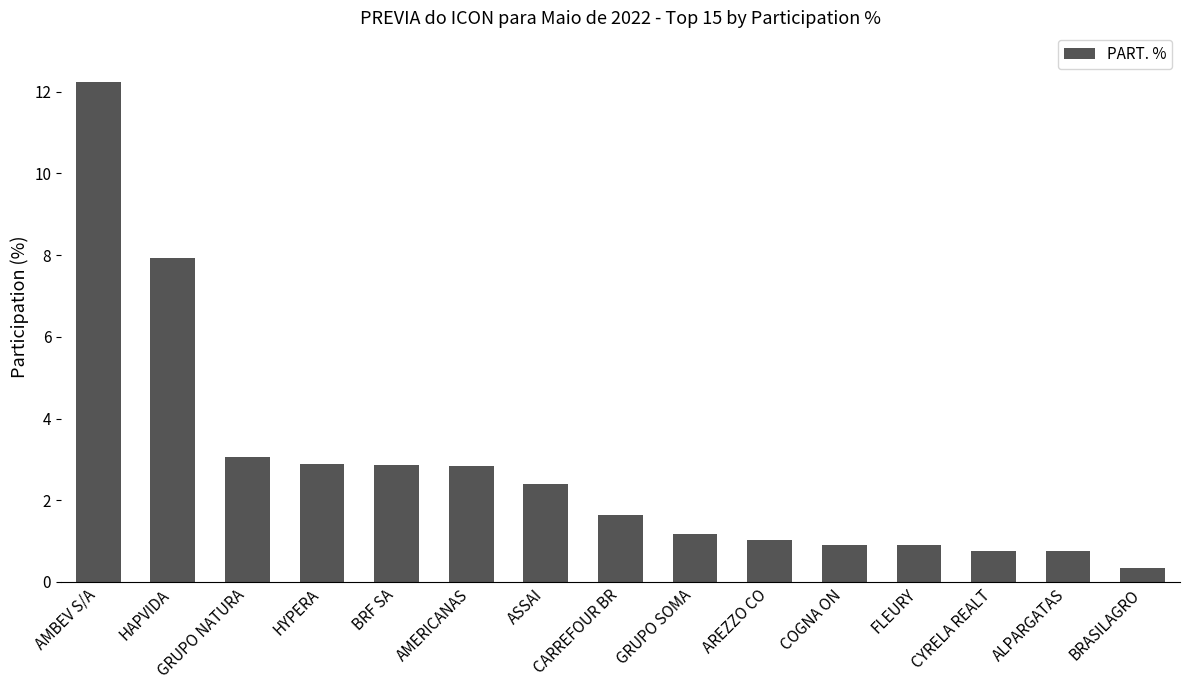

How many bars are there in total?

15